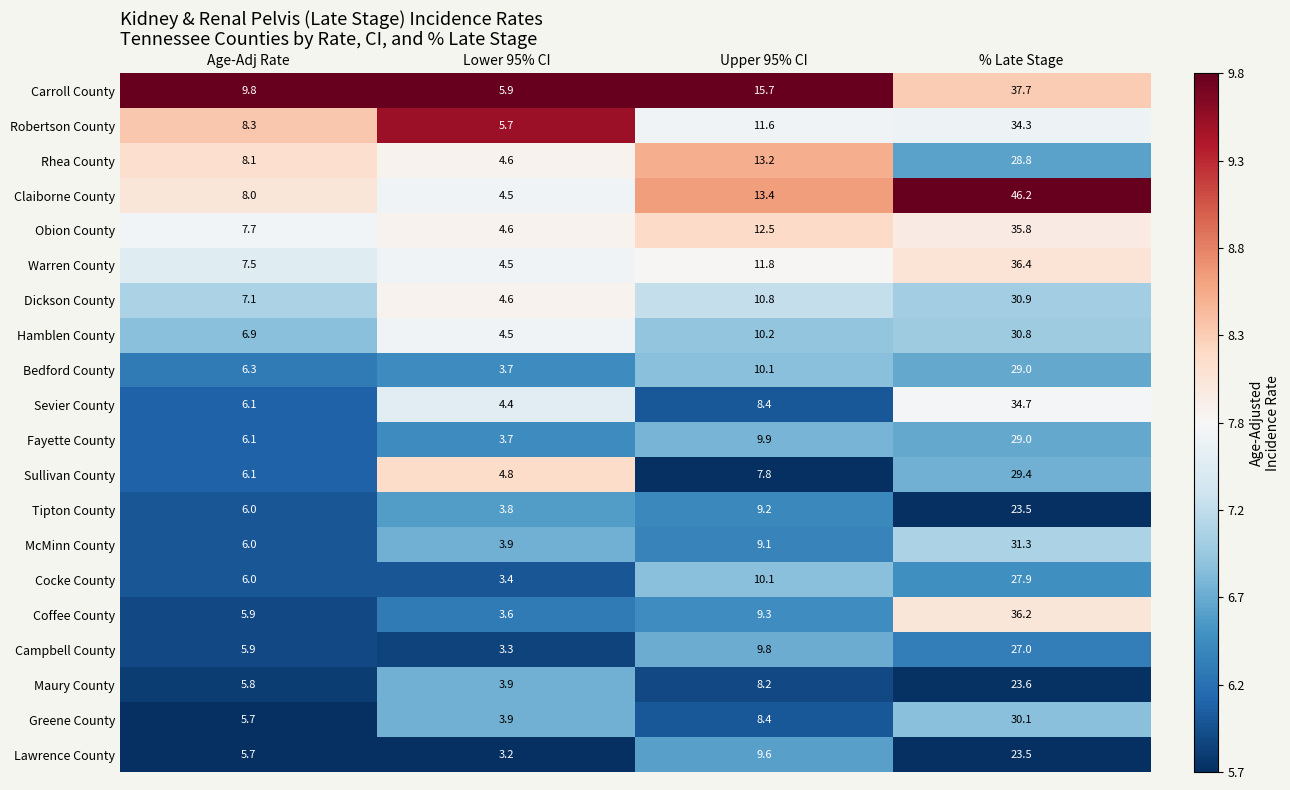

At which category is the sum across all series the highest?

% Late Stage